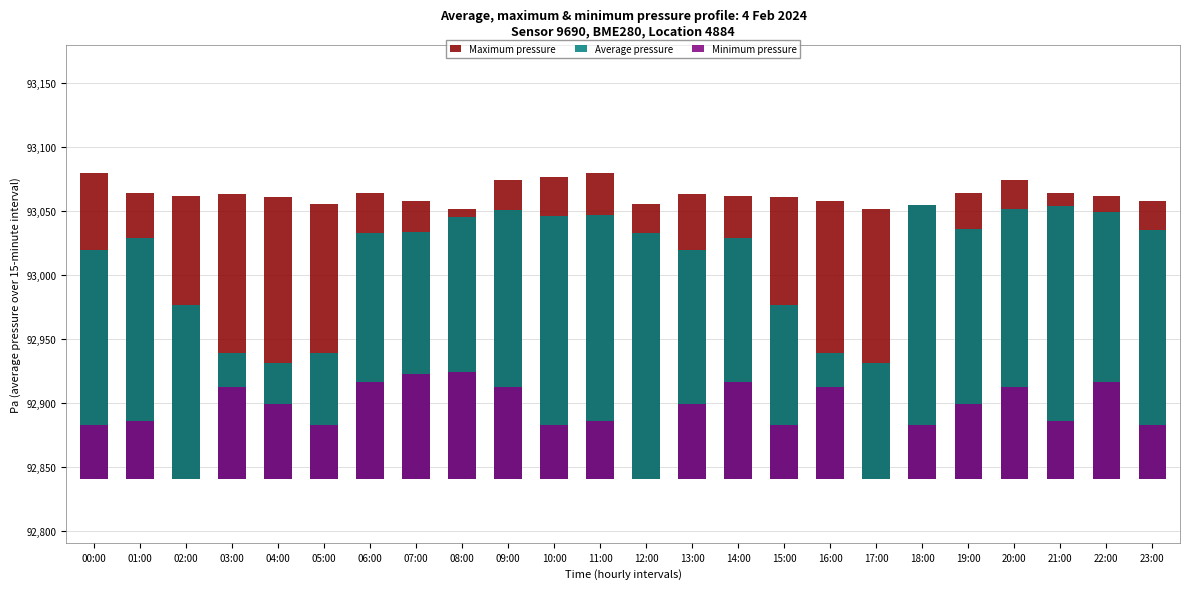

The value of Average pressure at 15:00 is 183.3. True or false?

False